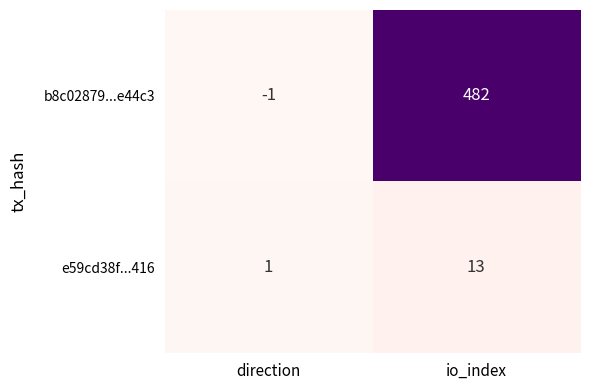

Which series has the largest range (max minus min)?

b8c02879...e44c3